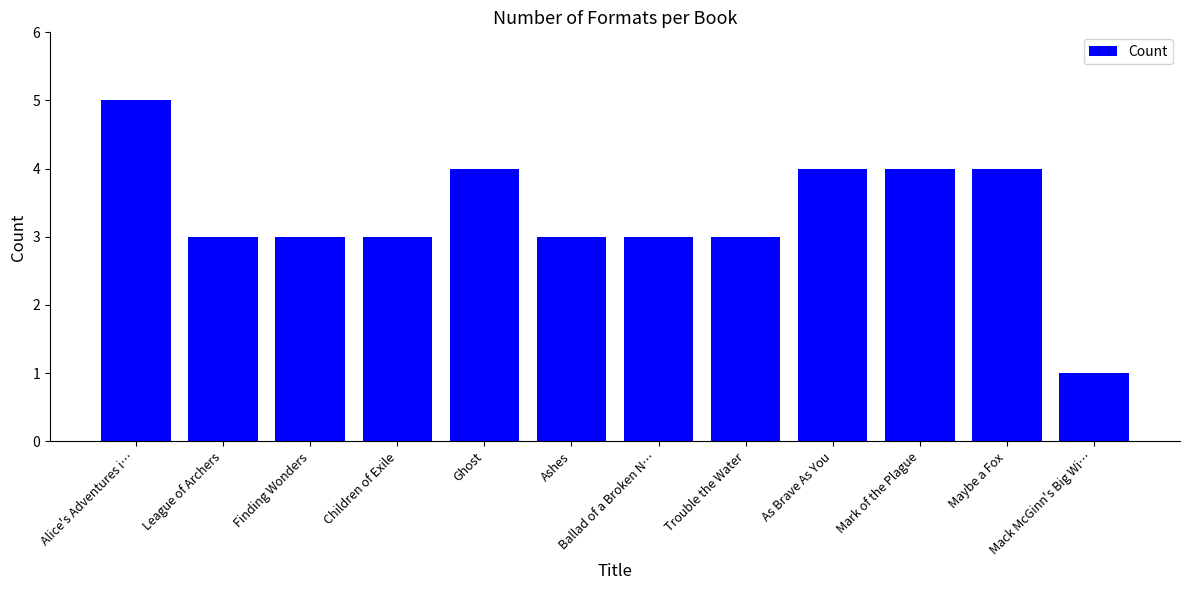

What is the smallest value displayed?

1